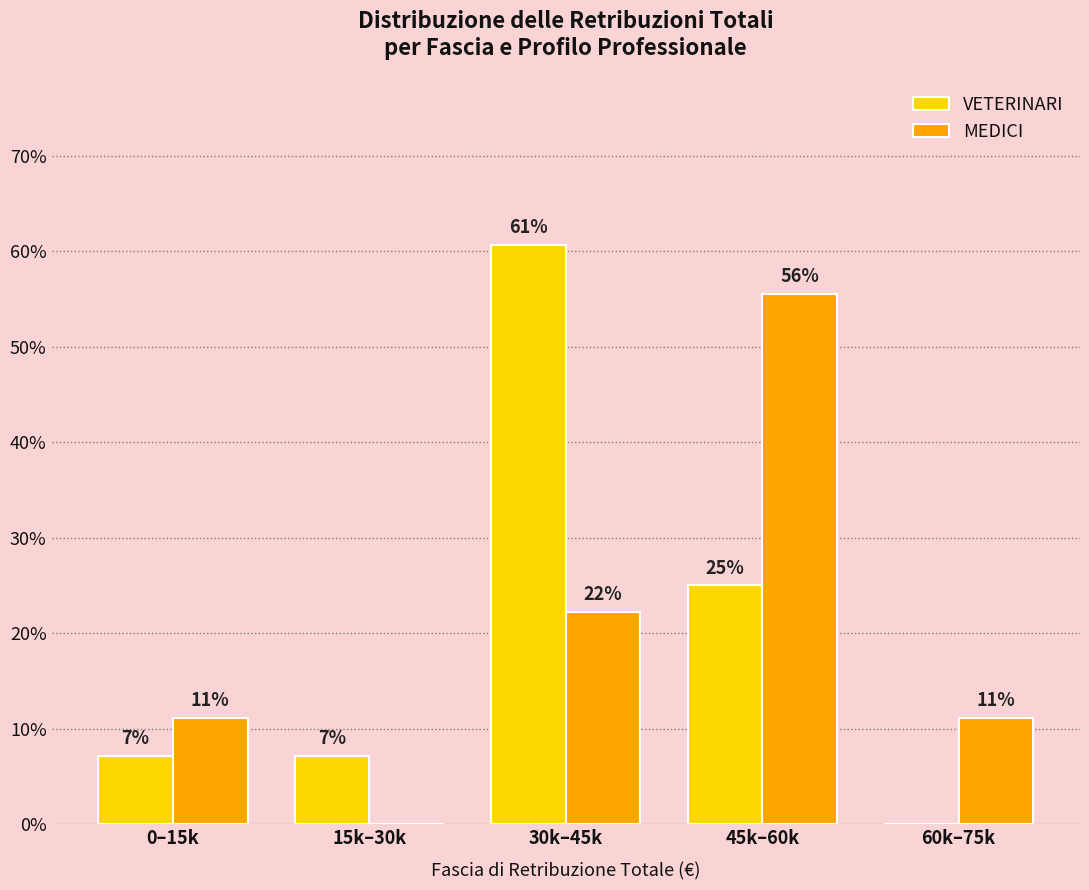

What is the label of the 2nd bar from the right?

45k–60k